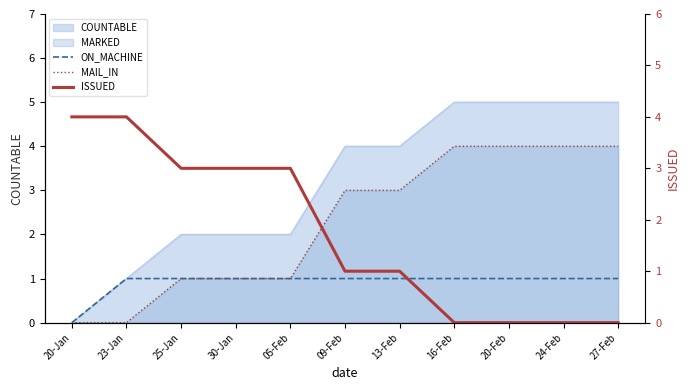

Is the value of ISSUED at 27-Feb greater than the value of ON_MACHINE at 24-Feb?

No